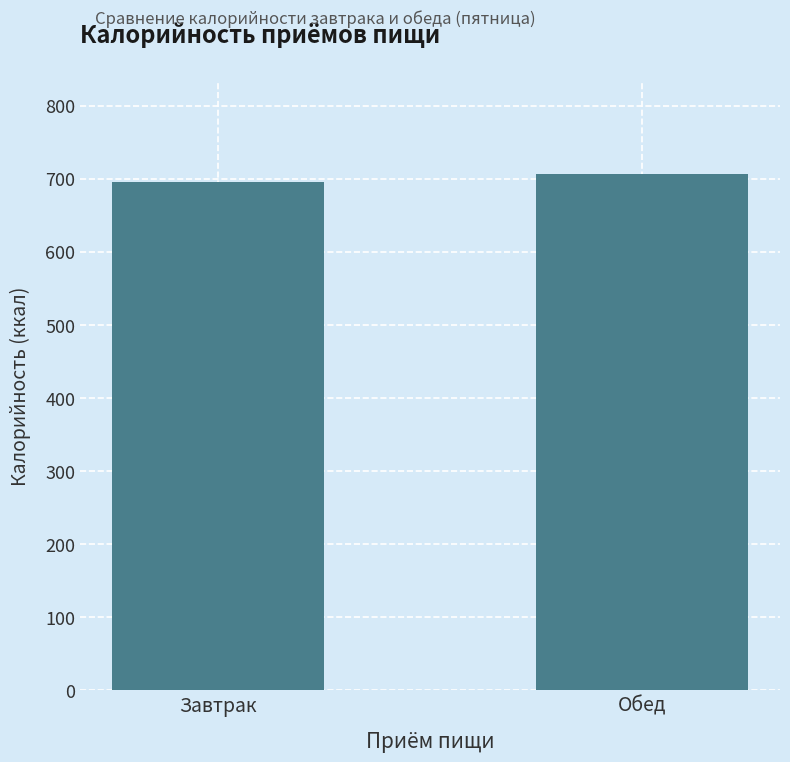

The chart shows a value of 299 at Обед. True or false?

False